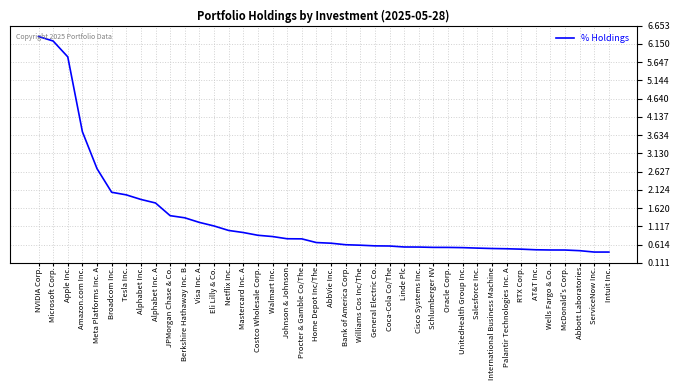

Between Oracle Corp. and Walmart Inc., which is larger?

Walmart Inc.